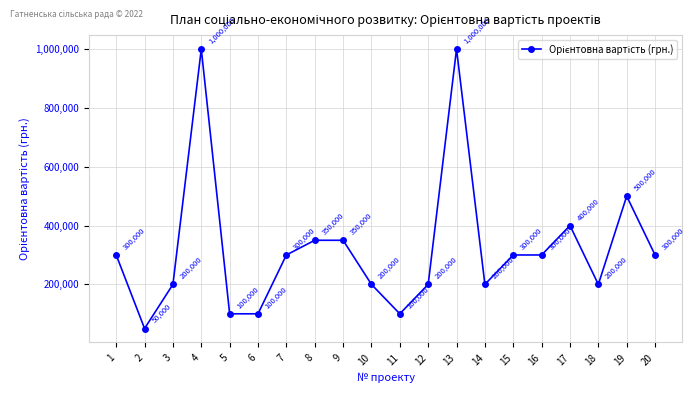

What is the value of the 2nd point from the left?

50000